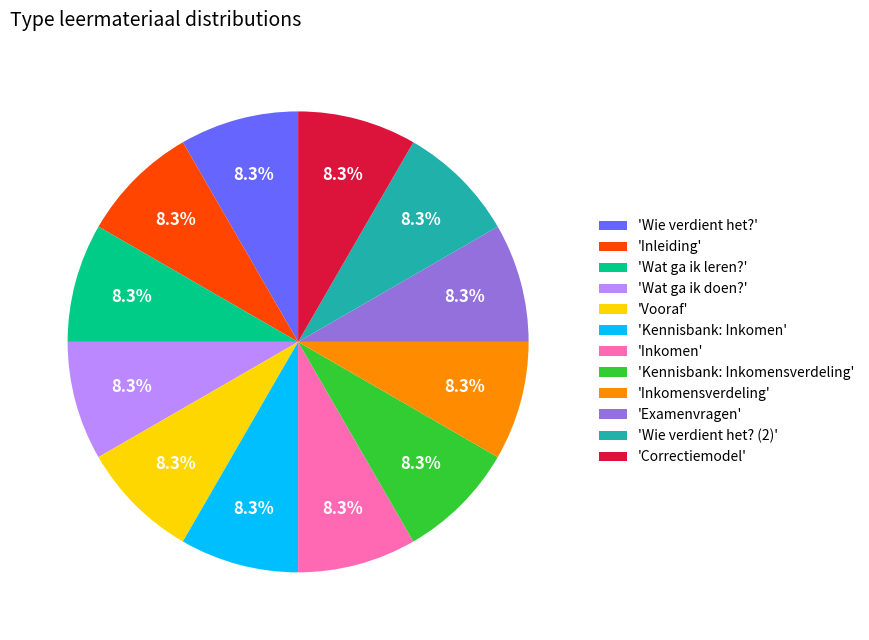

Is there any slice that represents more than half of the pie?

No